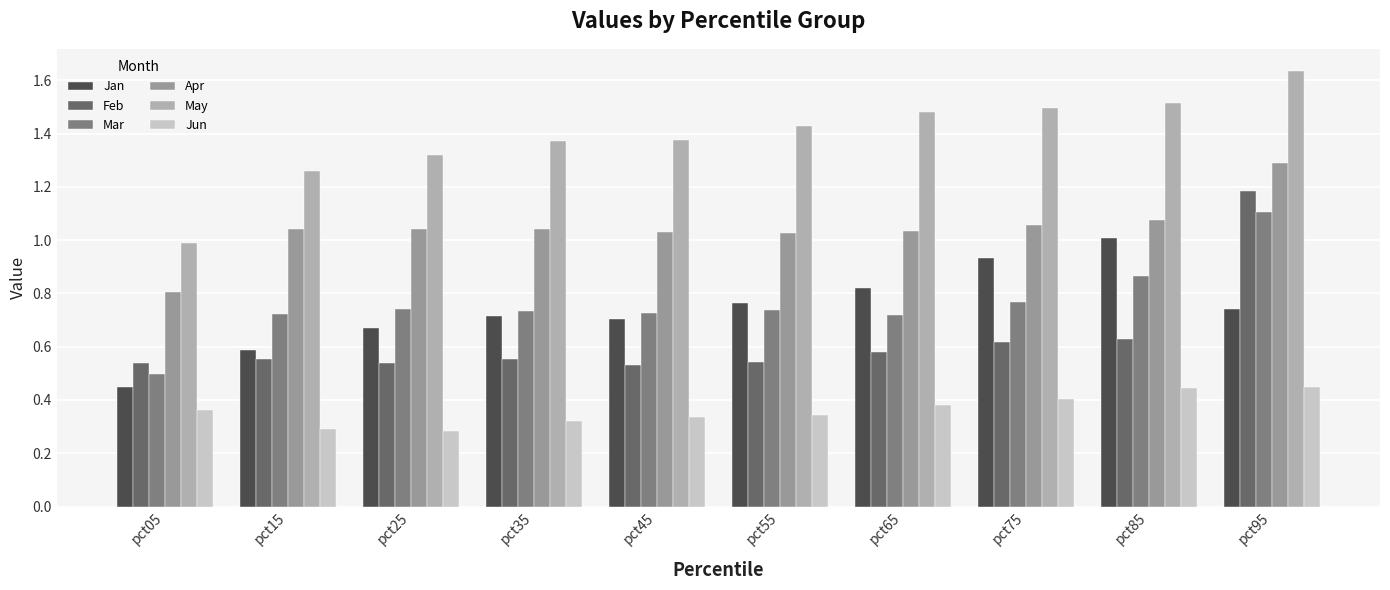

True or false: Jun has a value of 0.4 at pct95.

True